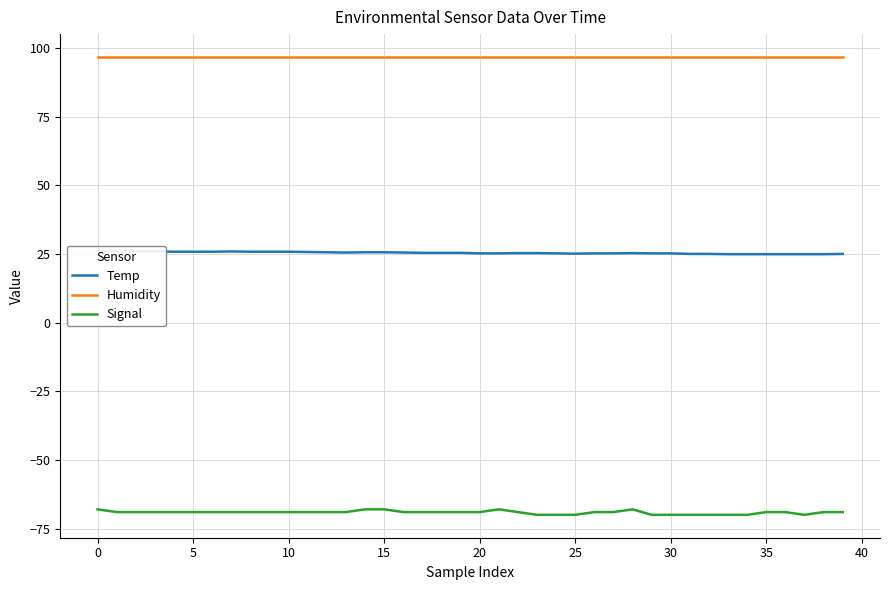

How many lines are shown in the chart?

3